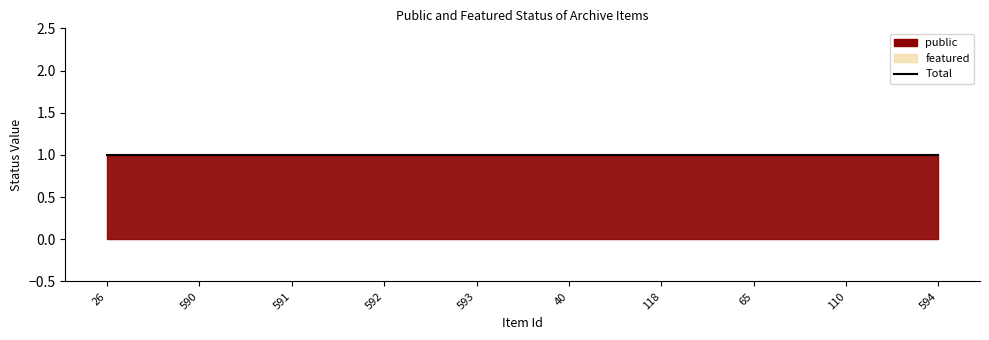

Which category has the lowest value in the featured series?

26